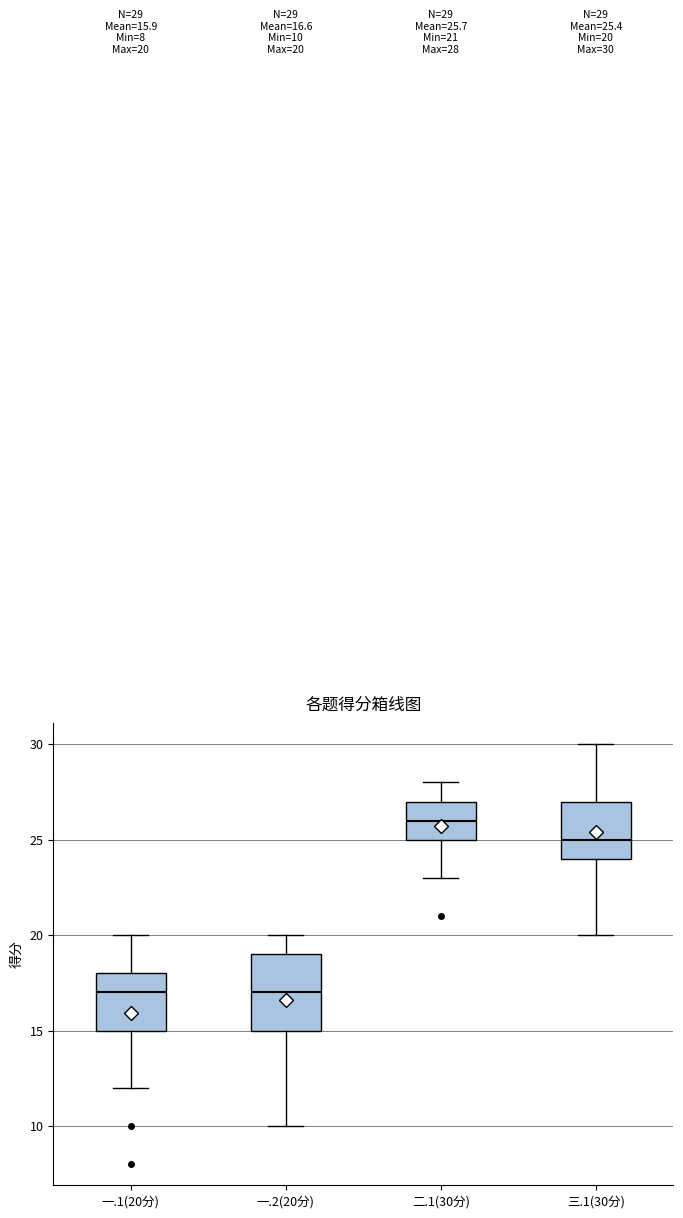

Which box has the highest median line?

二.1(30分)